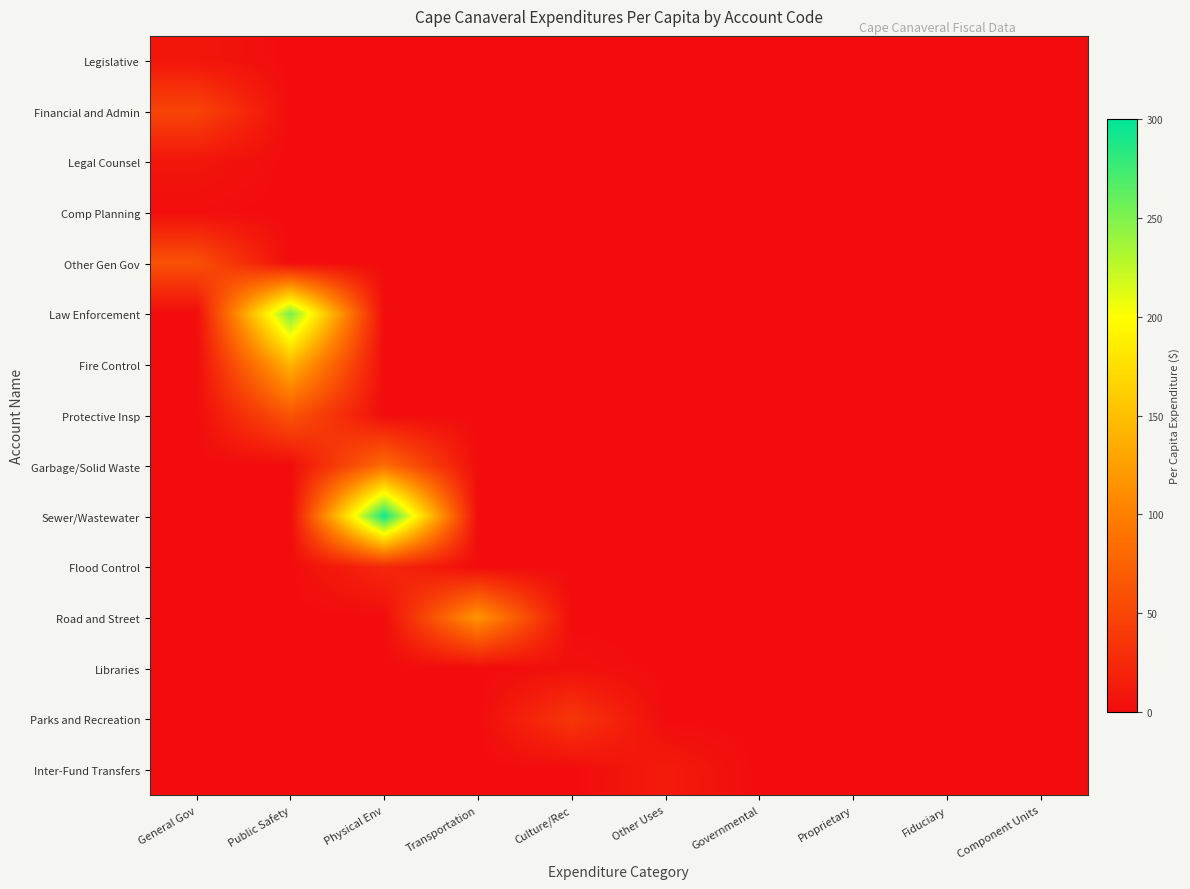

At Governmental, list the series in order from largest to smallest.

Legislative, Financial and Admin, Legal Counsel, Comp Planning, Other Gen Gov, Law Enforcement, Fire Control, Protective Insp, Garbage/Solid Waste, Sewer/Wastewater, Flood Control, Road and Street, Libraries, Parks and Recreation, Inter-Fund Transfers